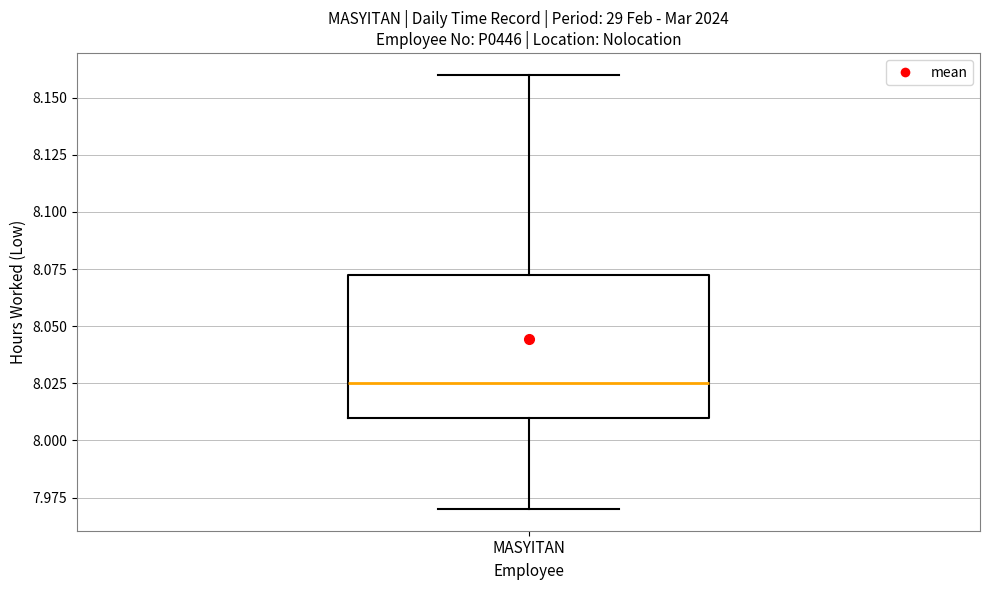

Where is the upper edge of the box for MASYITAN on the y-axis? The values are not printed on the chart, so give them approximately, as read against the axis.

8.075